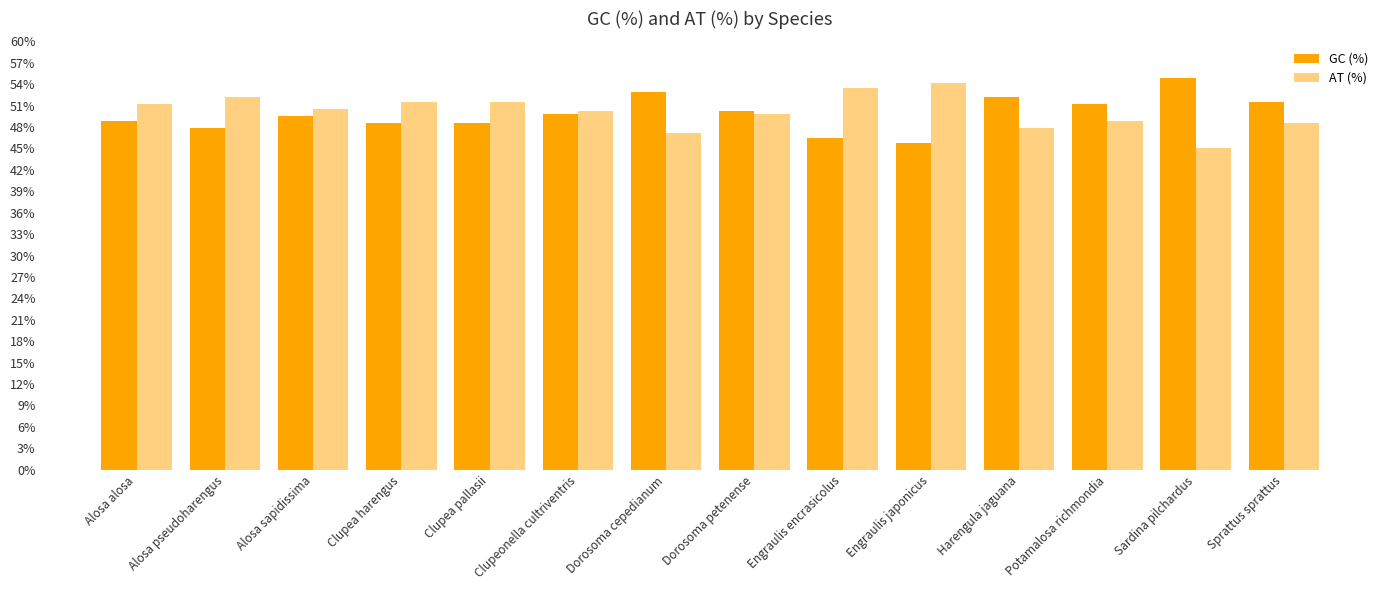

Is the value of GC (%) at Dorosoma petenense greater than the value of AT (%) at Sardina pilchardus?

Yes